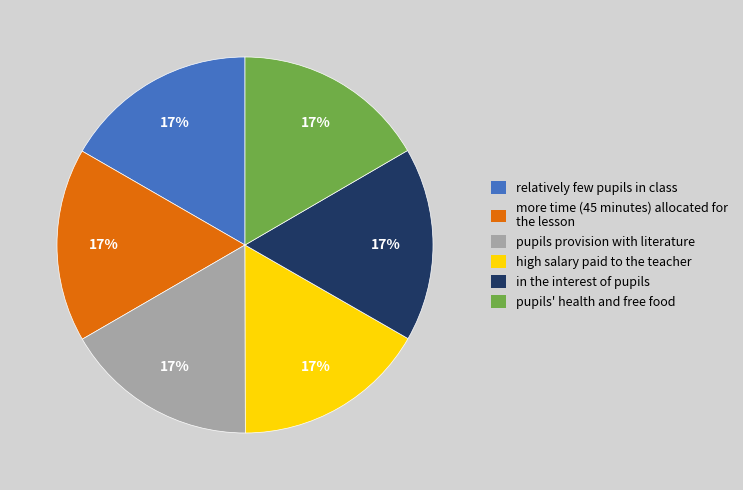

Does any single category account for the majority?

No